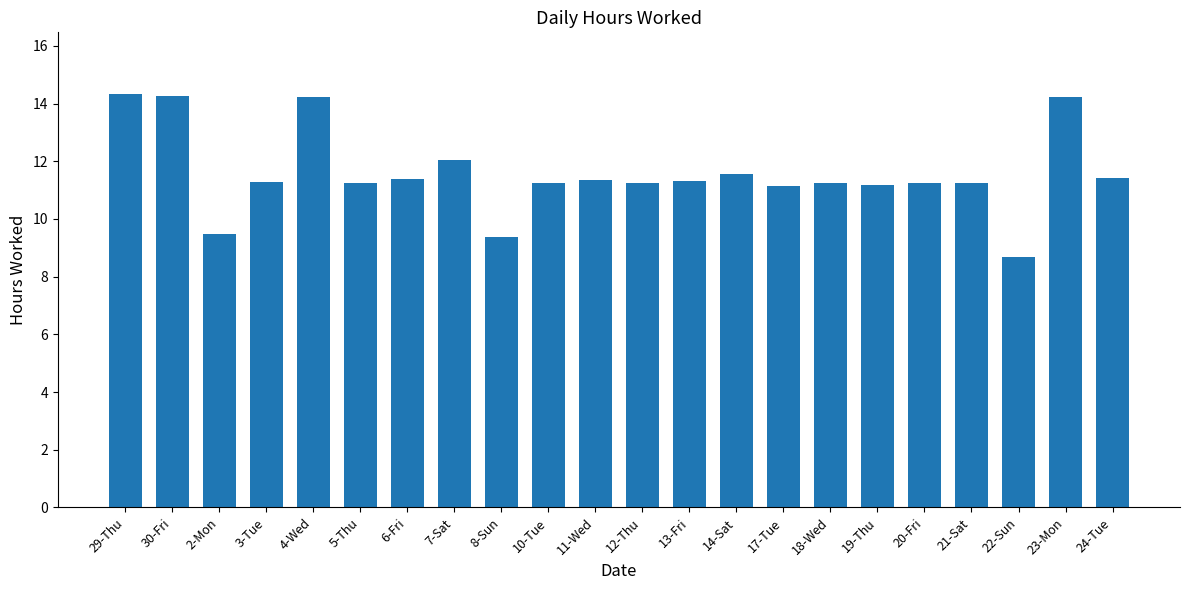

What is the label of the 18th bar from the right?

4-Wed